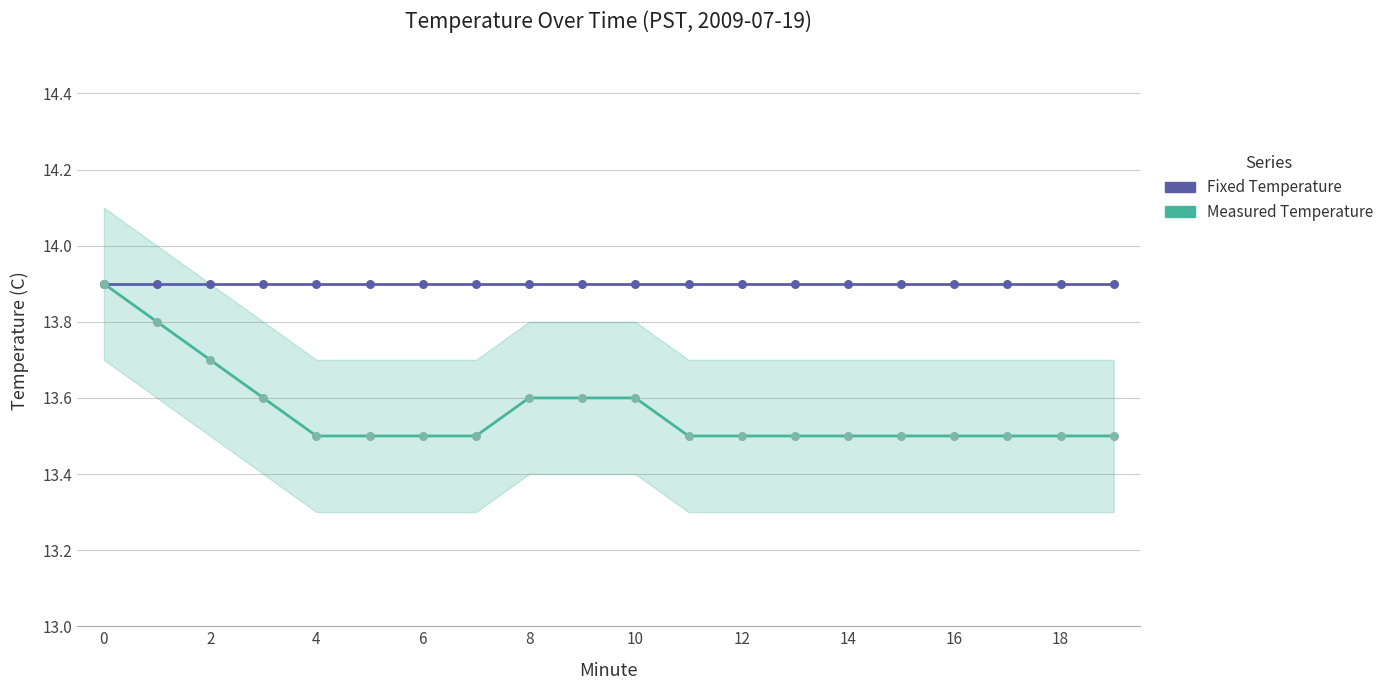

Which series has the largest Y range (max minus min)?

Measured Temperature